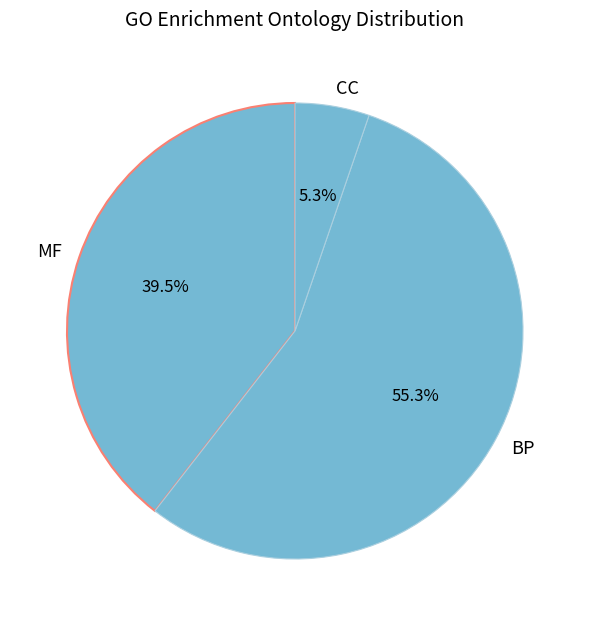

What is the ratio of the value at MF to the value at BP?

0.7